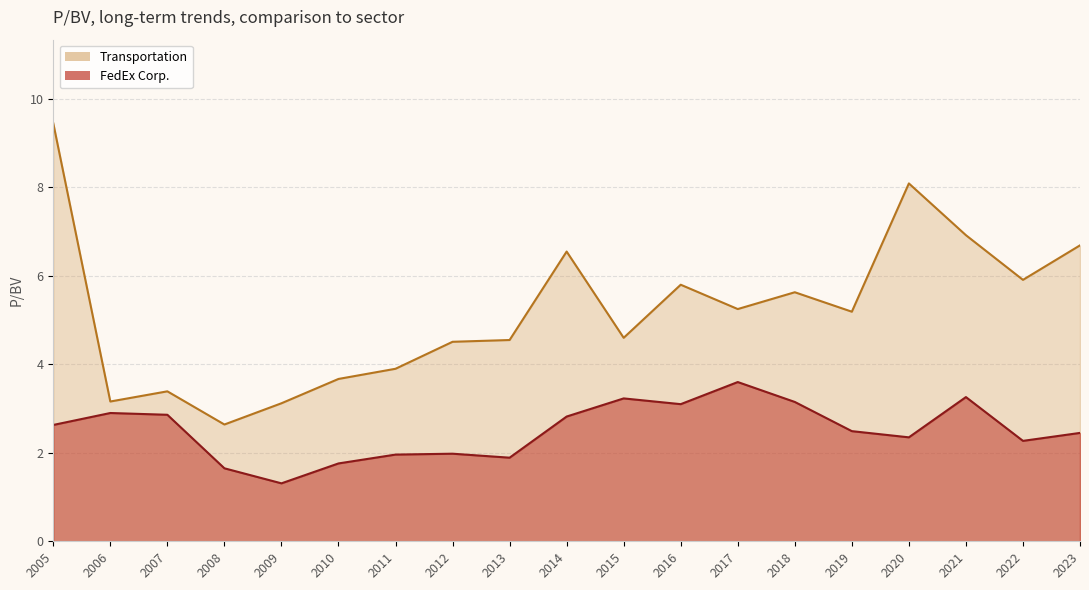

The Transportation series shows 1.3 at 2006. True or false?

False